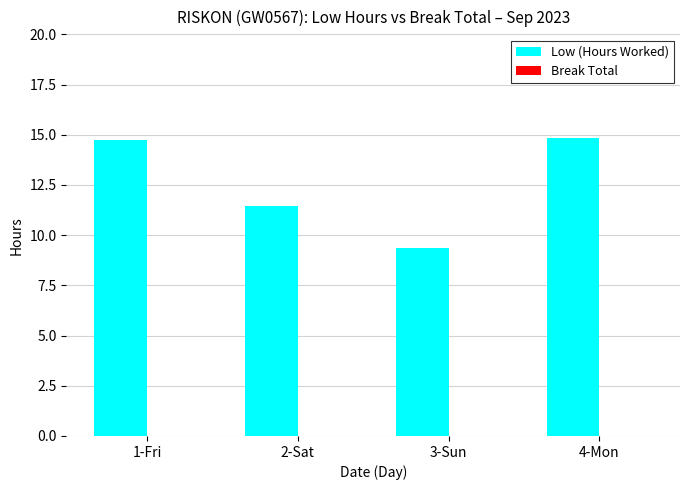

Where is the data nearest to the value 12?

2-Sat